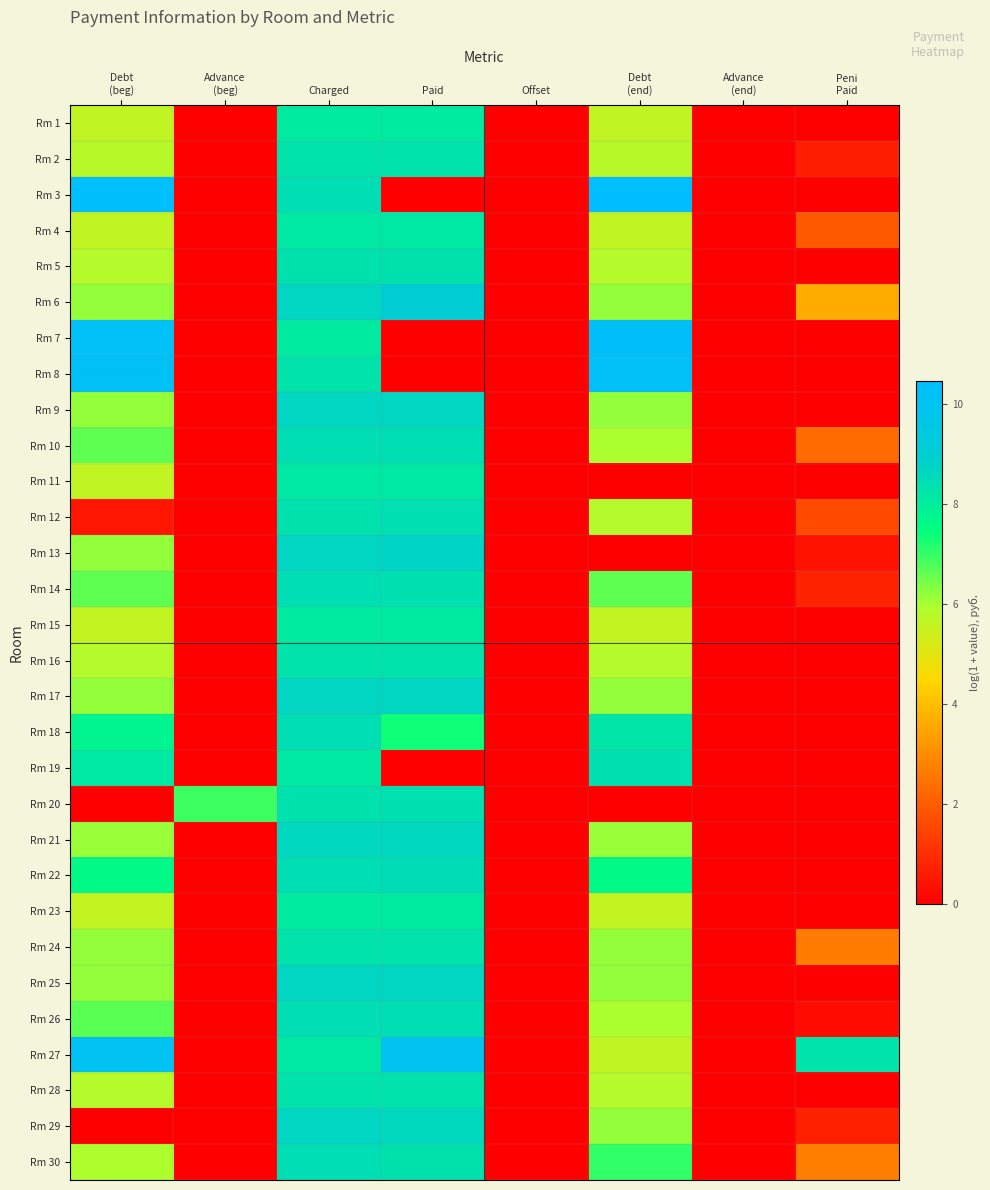

What is the total value across all series at Debt
(beg)?

185.3